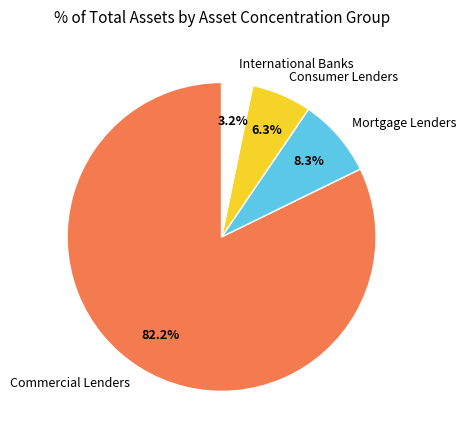

To the nearest percent, what is the difference between the International Banks and Commercial Lenders slice percentages?

79%